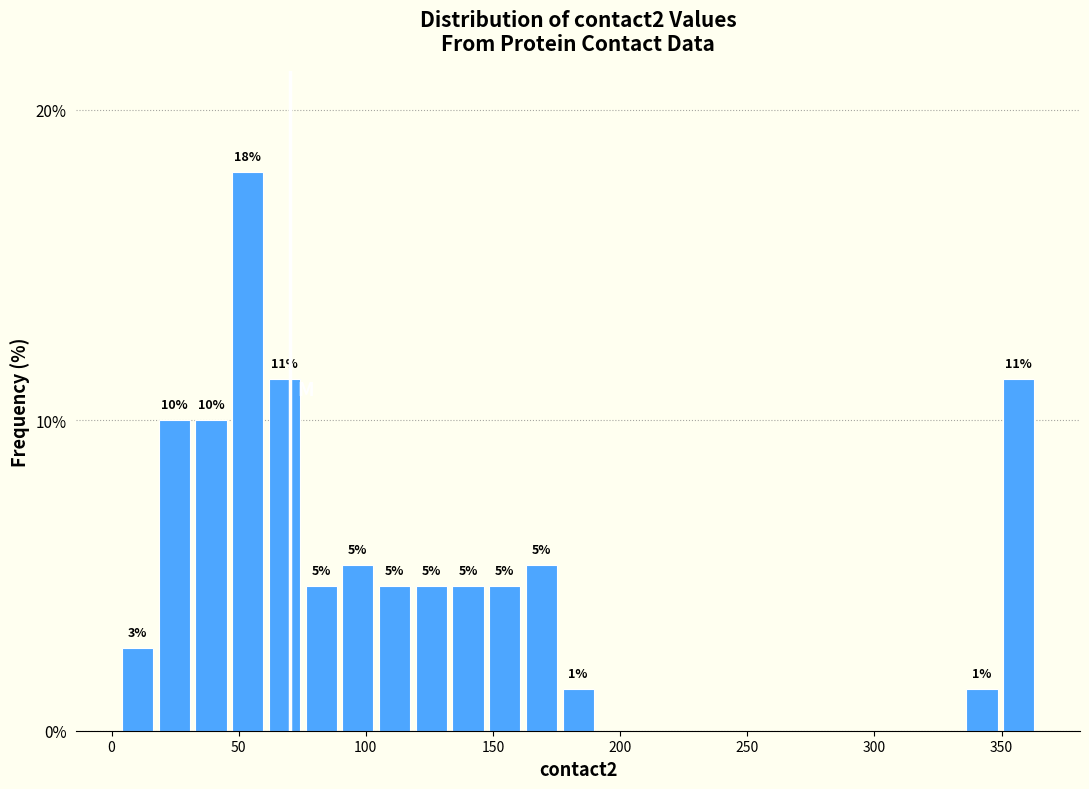

Read against the x-axis, roughly where is the centre of the tallest bar?

55